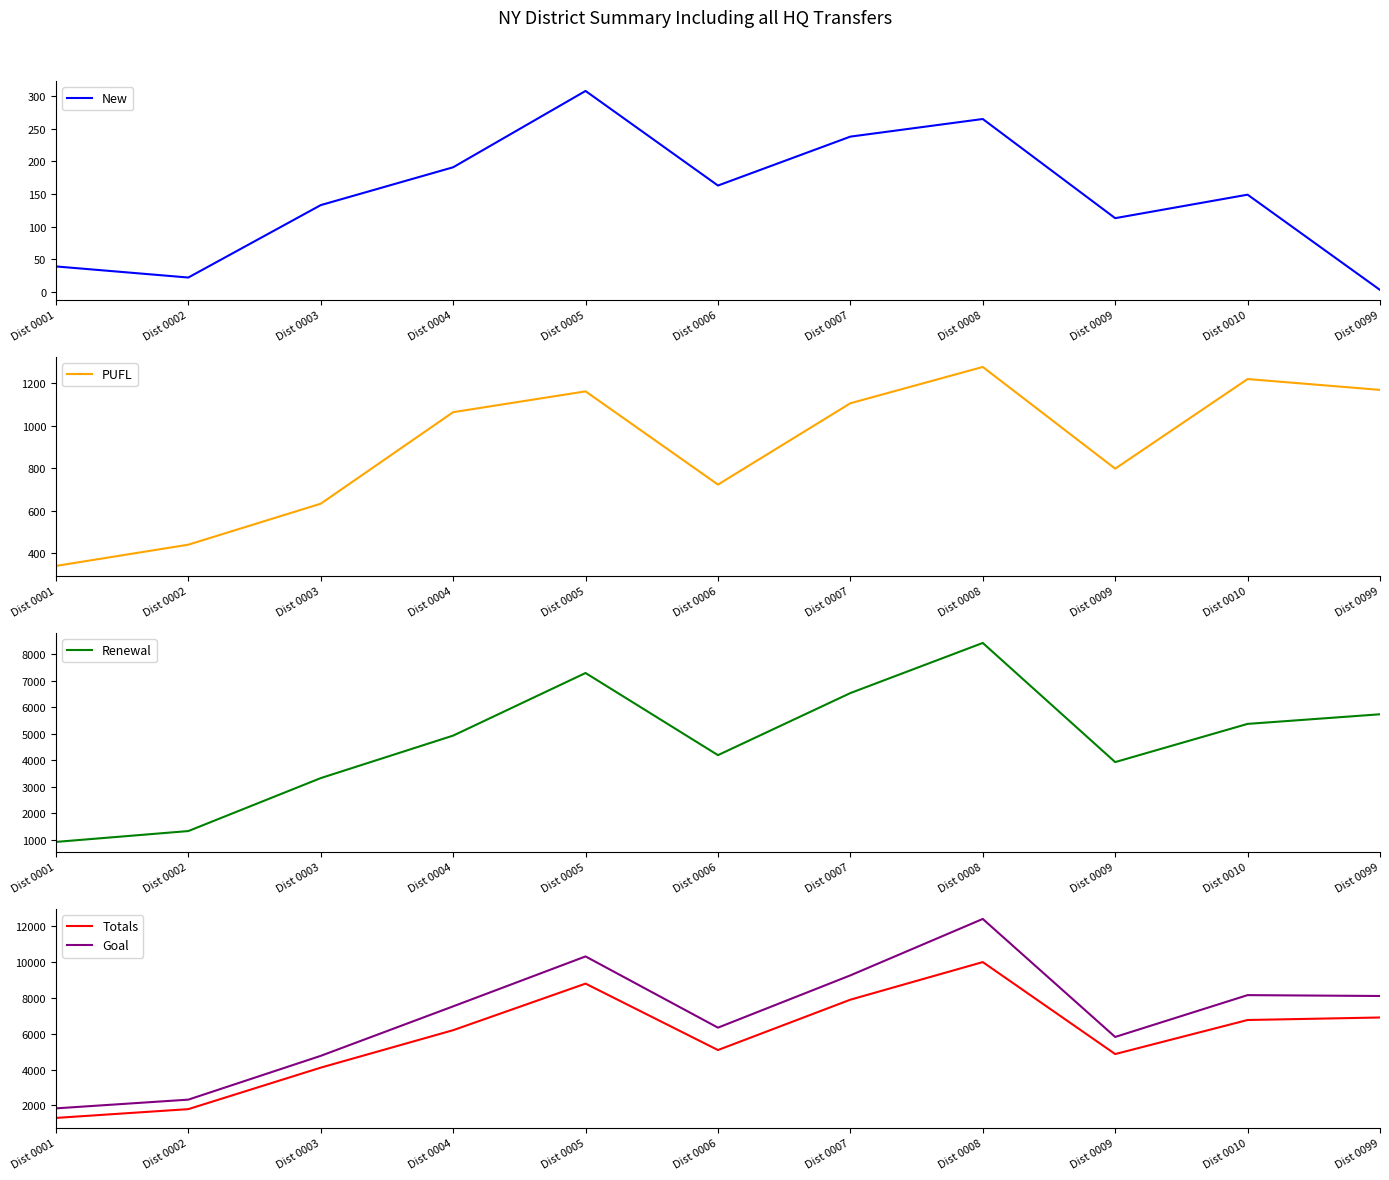

True or false: Goal and Renewal cross at least once.

False